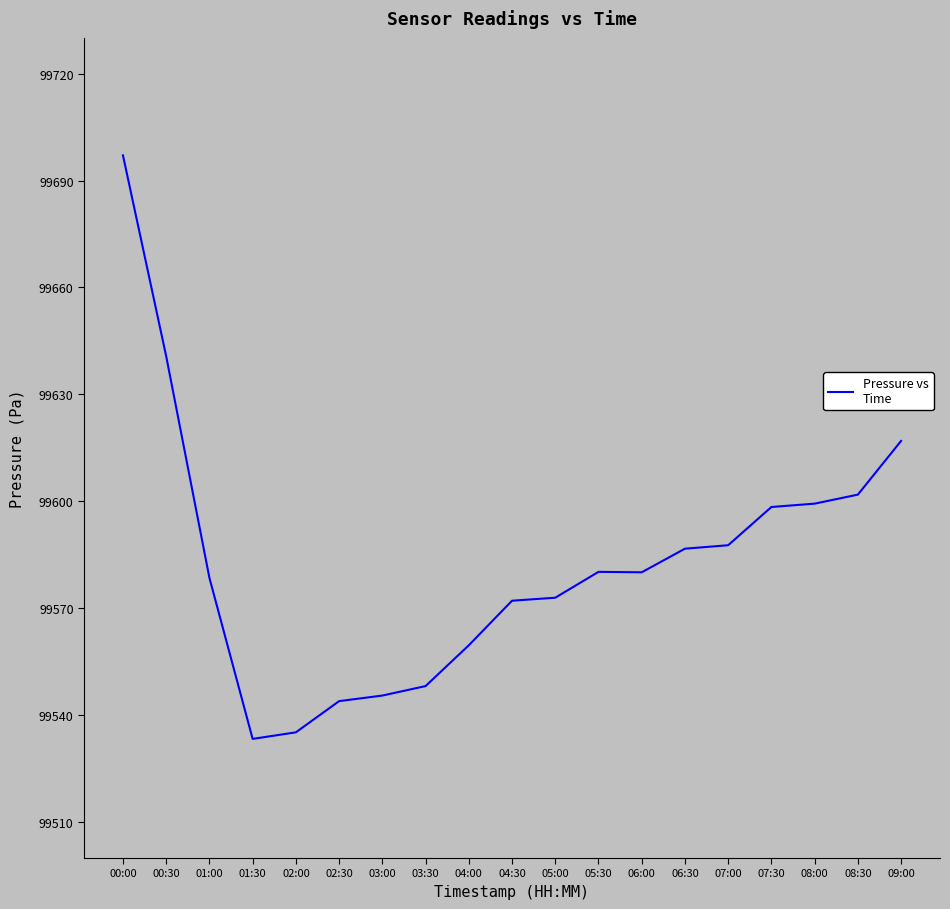

Does the chart have visible grid lines?

No